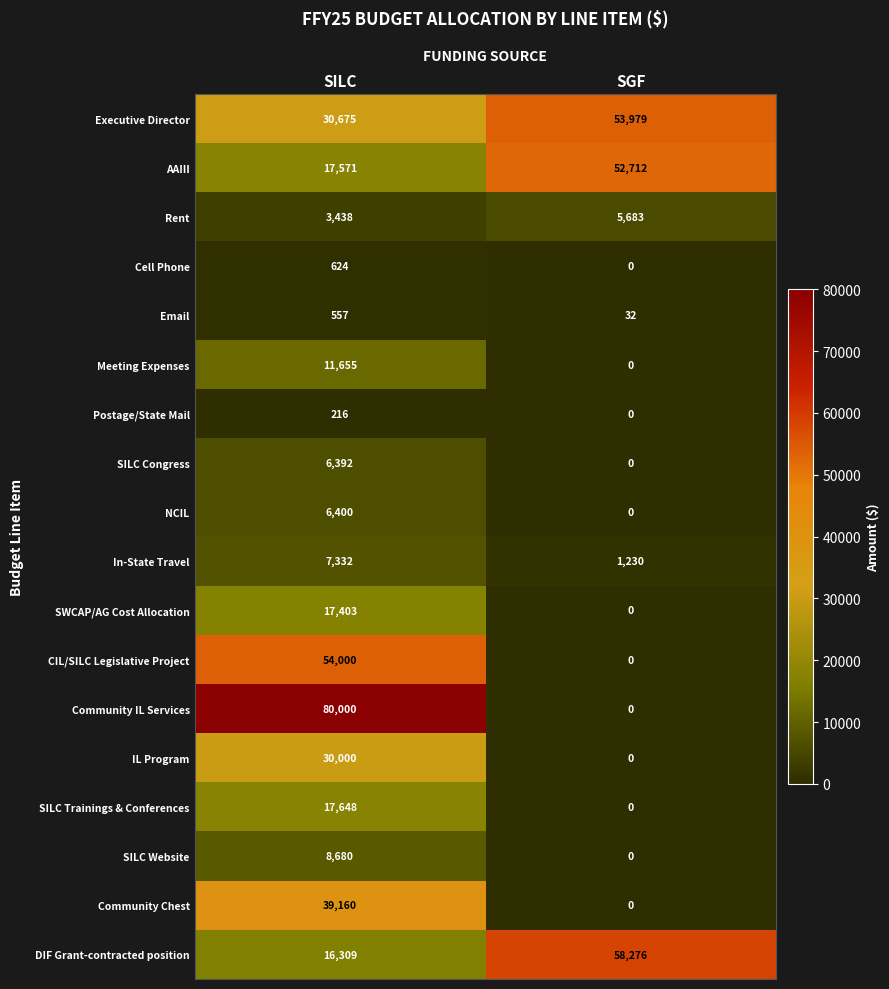

Read the Rent value at SILC, to the nearest 10.

3440